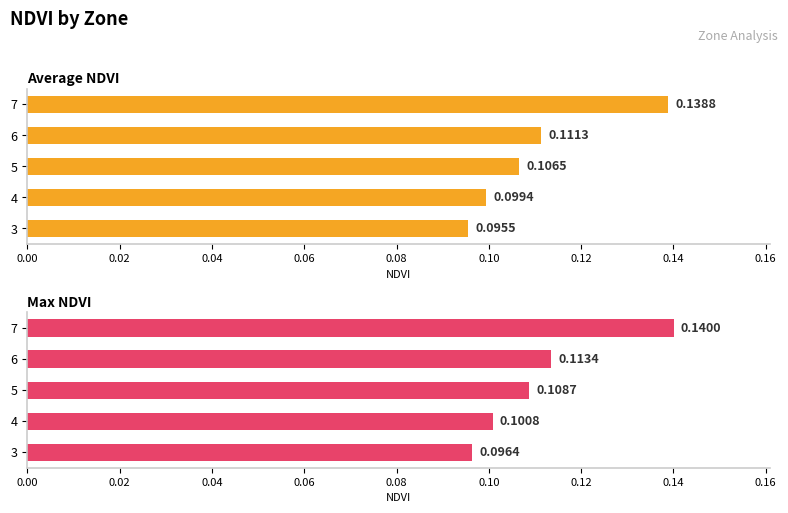

What are all the series names shown in the legend?

Average NDVI, Max NDVI